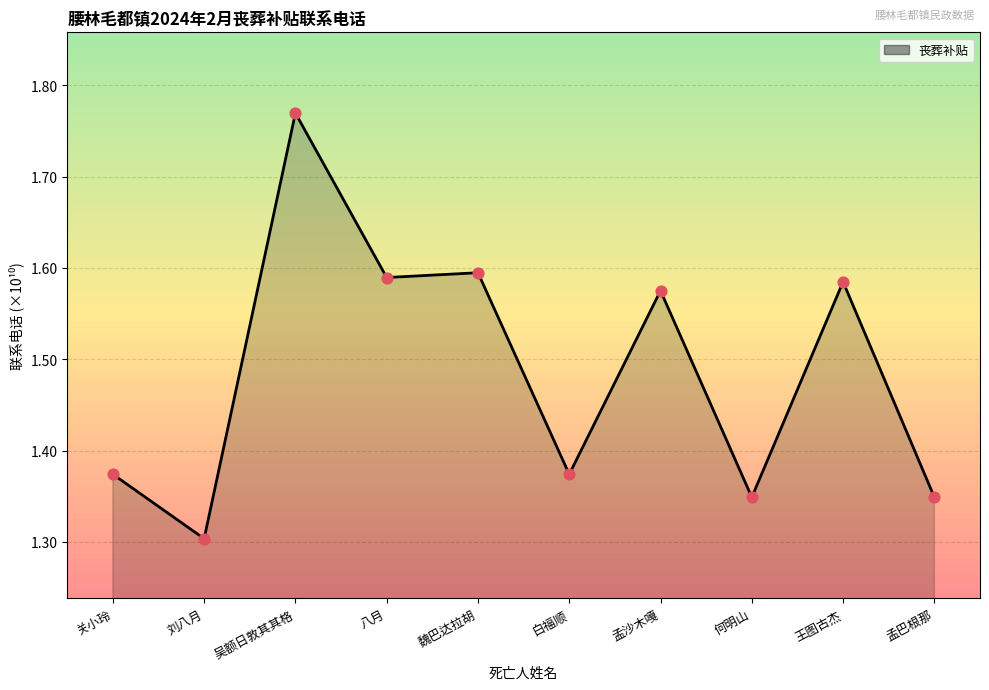

Between 刘八月 and 白福顺, which is larger?

白福顺